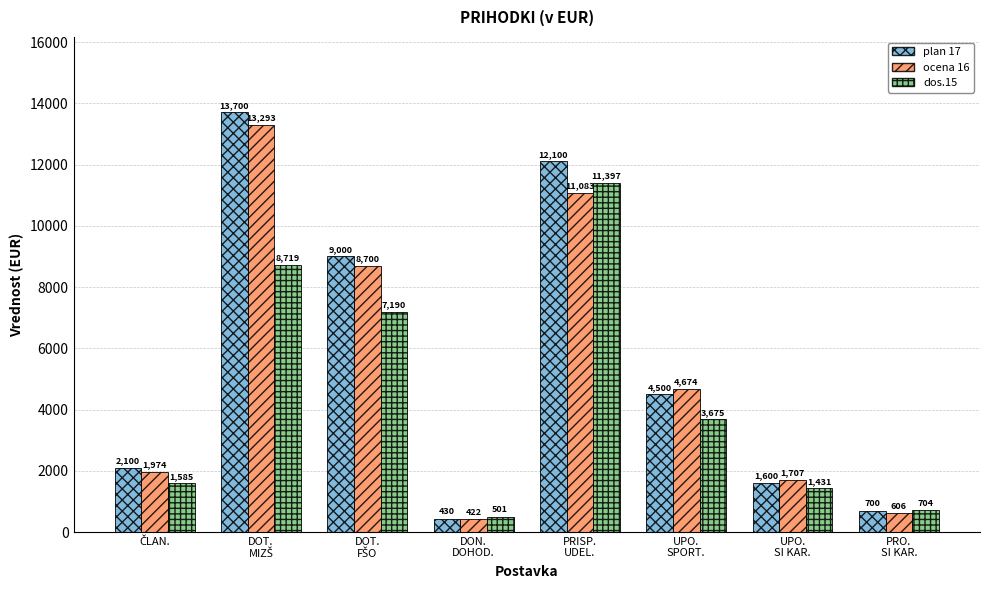

Between DON.
DOHOD. and PRO.
SI KAR., which series saw the biggest shift?

plan 17